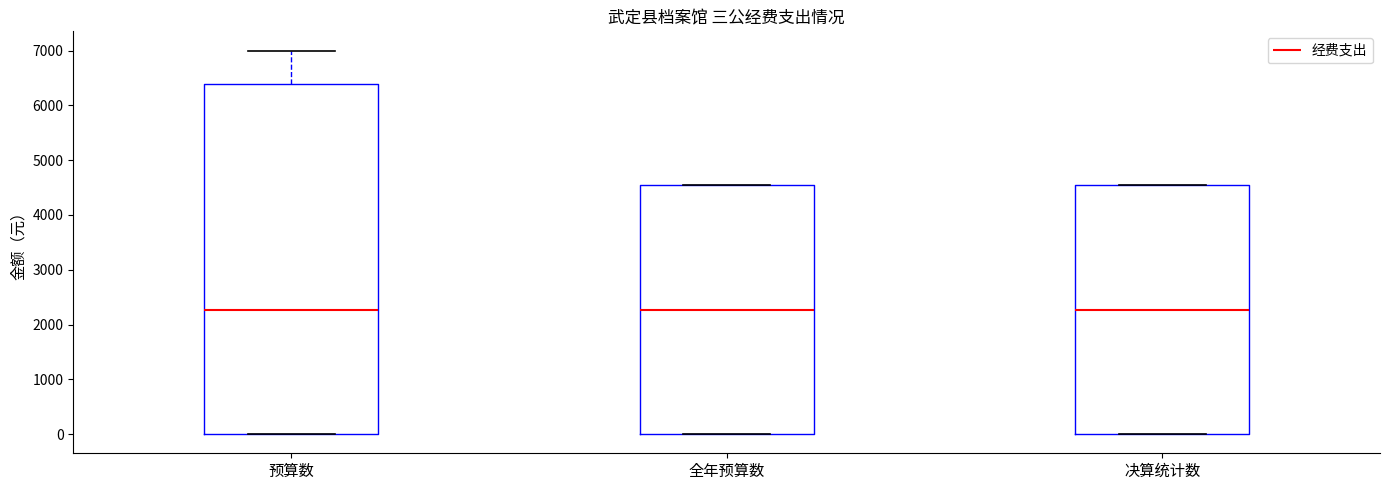

Reading left to right, transcribe this box plot: for each box, give where its median line is, the range the box spans, and where its two whiskers end, as read against the y-axis. The values are not printed on the chart, so give them approximately, as read against the axis.

预算数: median 2300, box 0 to 6400, whiskers 0 to 7000
全年预算数: median 2300, box 0 to 4500, whiskers 0 to 4500
决算统计数: median 2300, box 0 to 4500, whiskers 0 to 4500